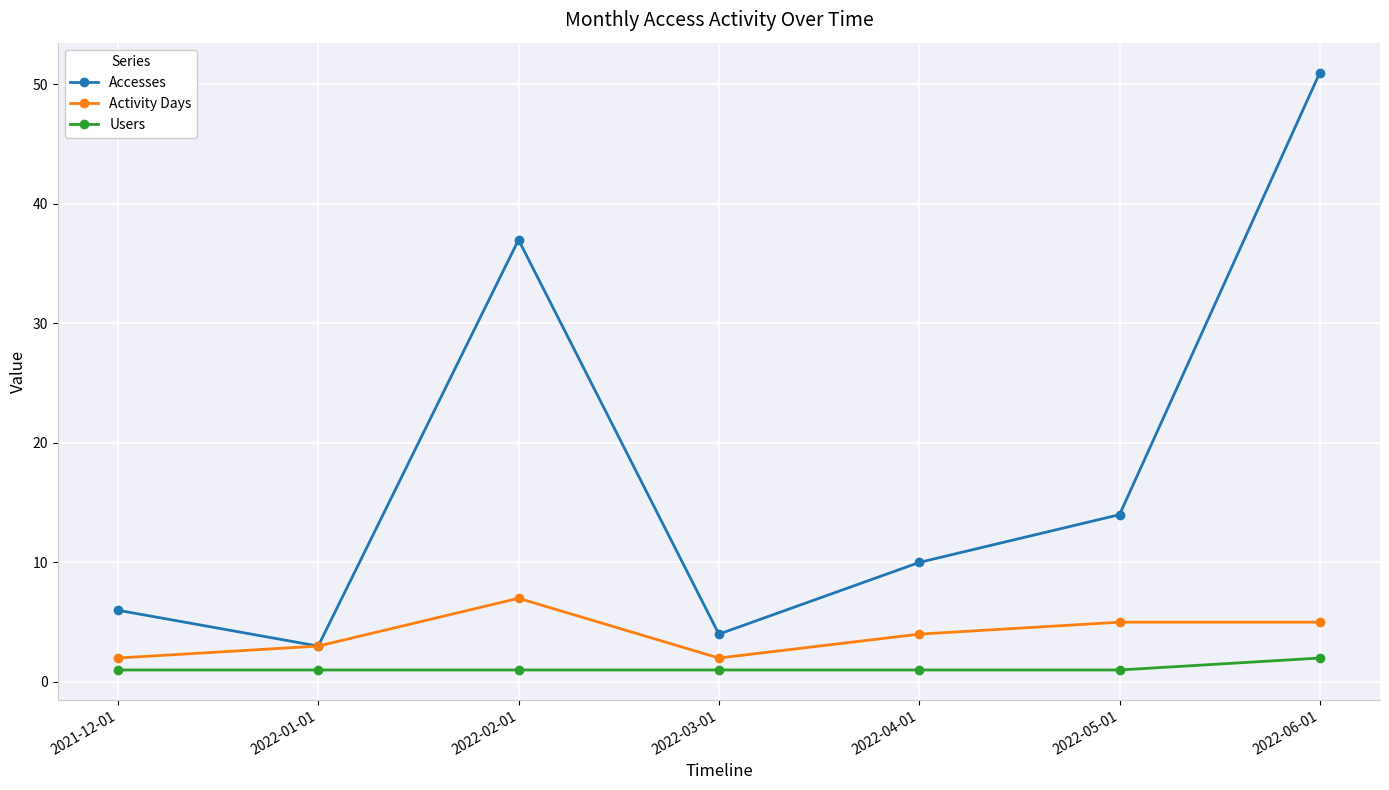

Does the chart have visible grid lines?

Yes